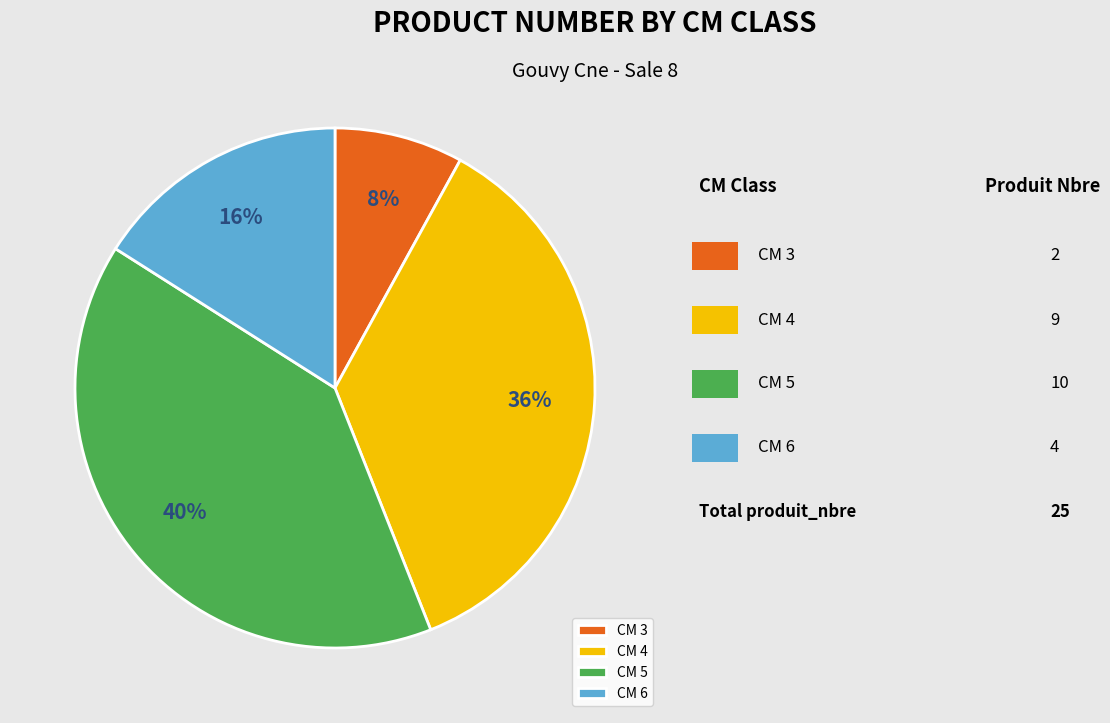

To the nearest percent, what percentage of the pie is CM 6?

16%